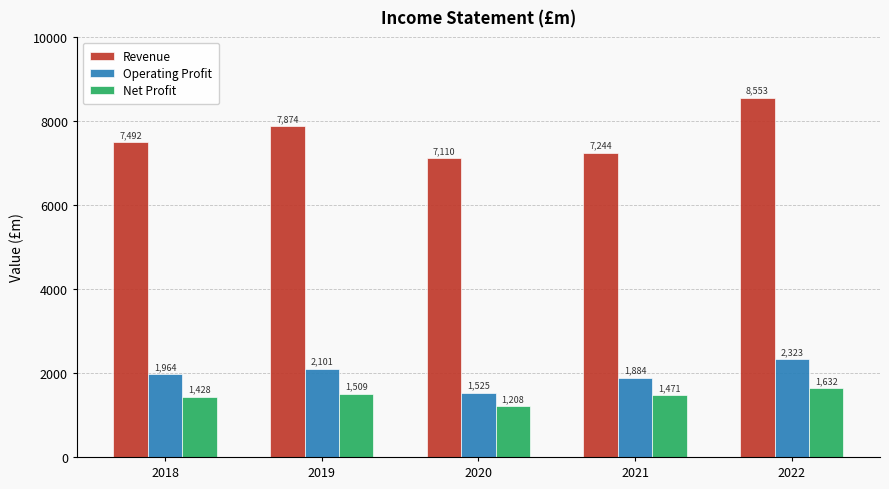

How many categories are shown in the chart?

5